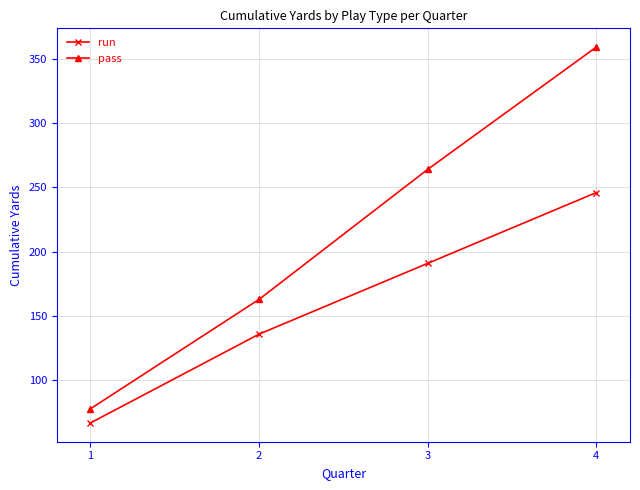

What is the total value across all series at 4?

605